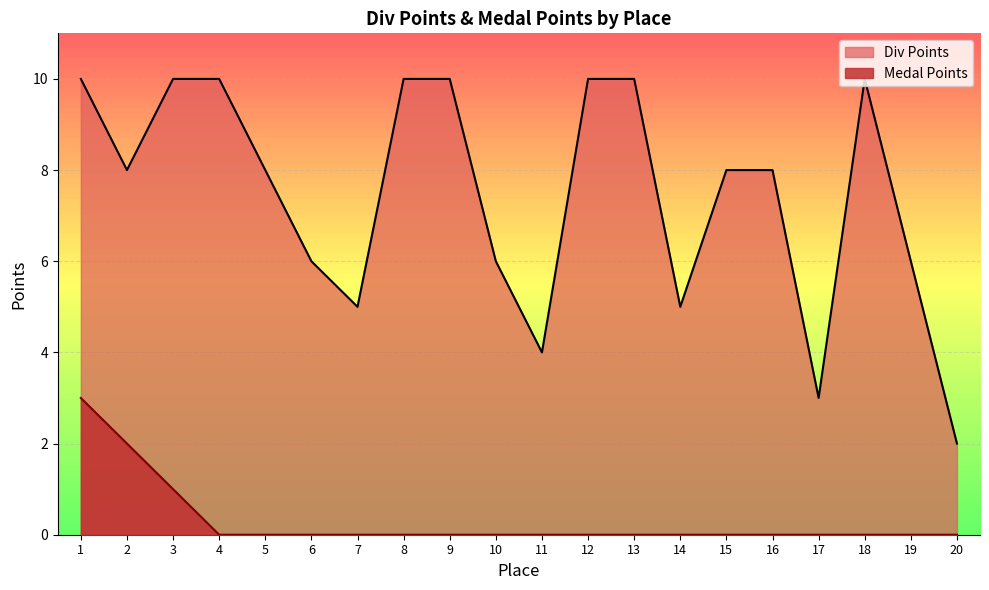

What is the total value across all series at 14?

5